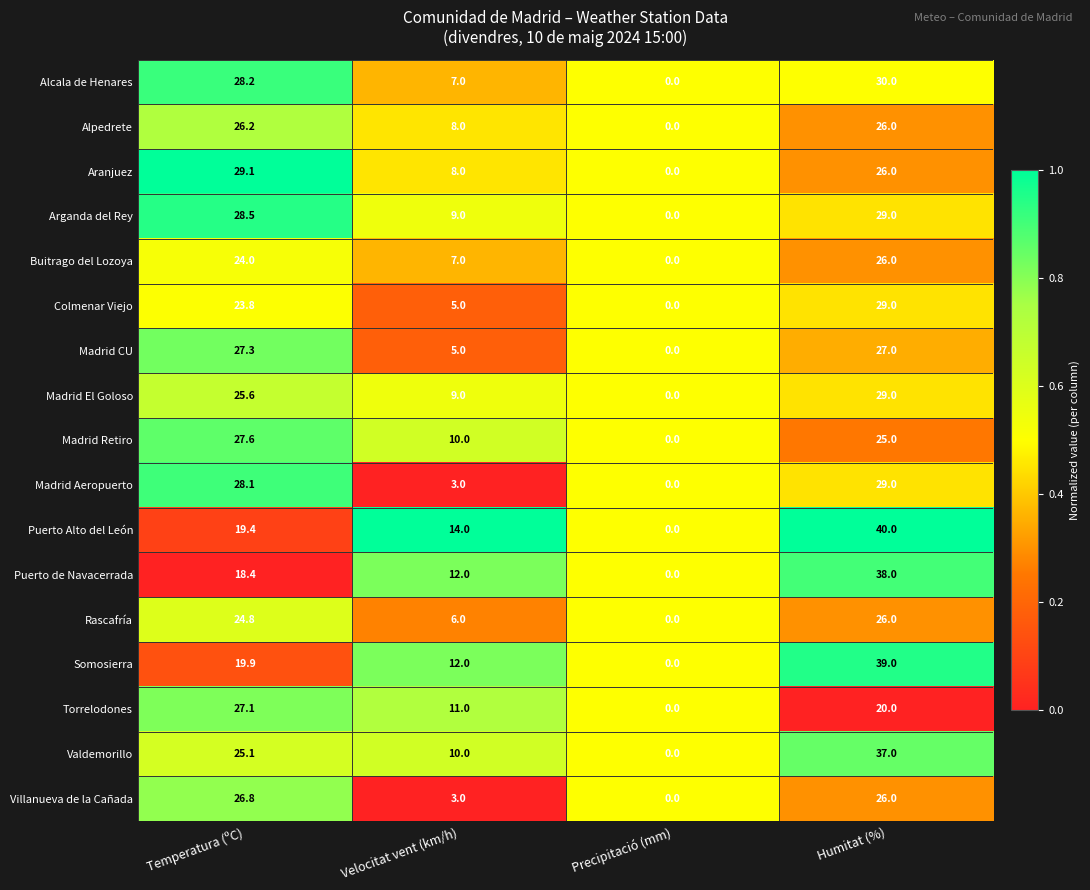

At Temperatura (ºC), list the series in order from smallest to largest.

Puerto de Navacerrada, Puerto Alto del León, Somosierra, Colmenar Viejo, Buitrago del Lozoya, Rascafría, Valdemorillo, Madrid El Goloso, Alpedrete, Villanueva de la Cañada, Torrelodones, Madrid CU, Madrid Retiro, Madrid Aeropuerto, Alcala de Henares, Arganda del Rey, Aranjuez